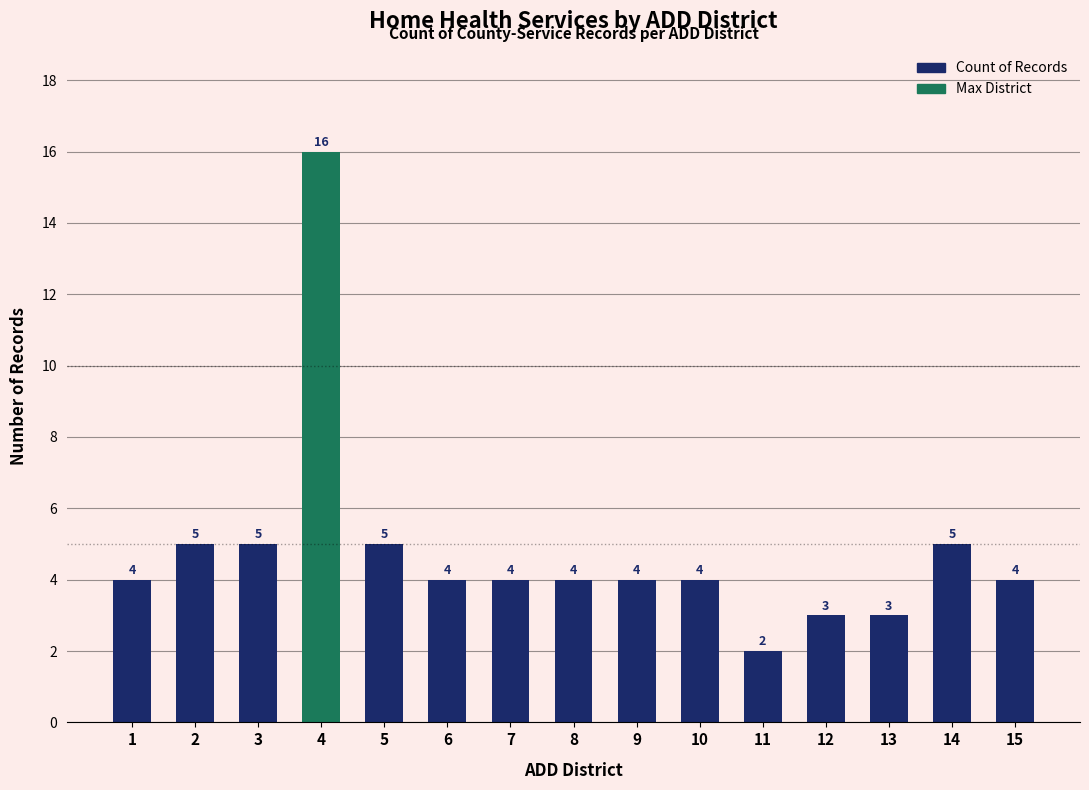

How many distinct data groups are displayed?

1